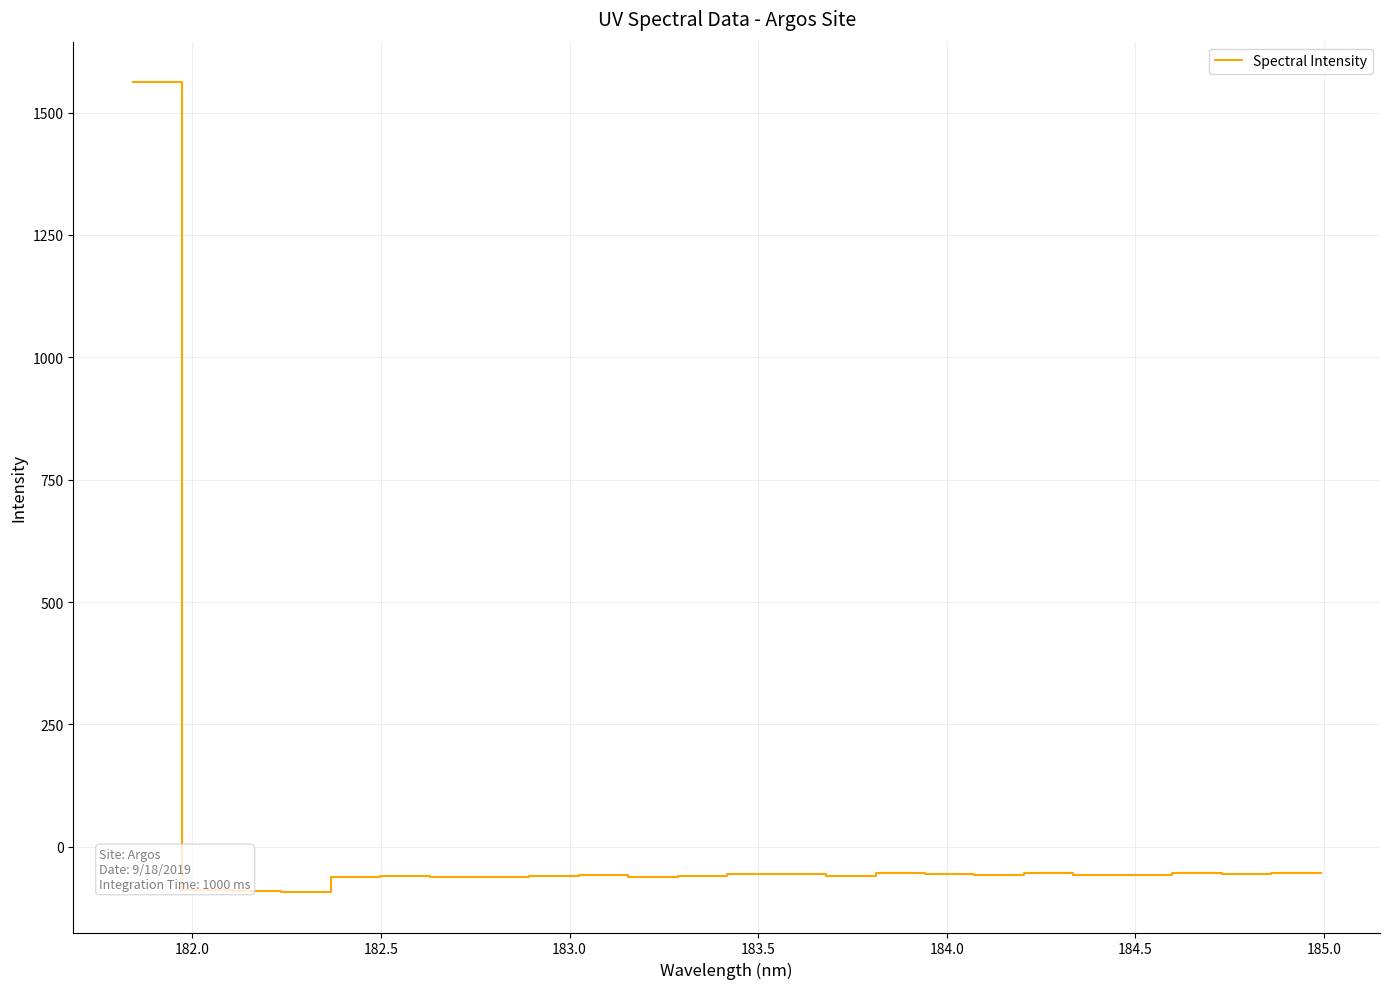

What is the difference between the second highest and second lowest values?

37.7